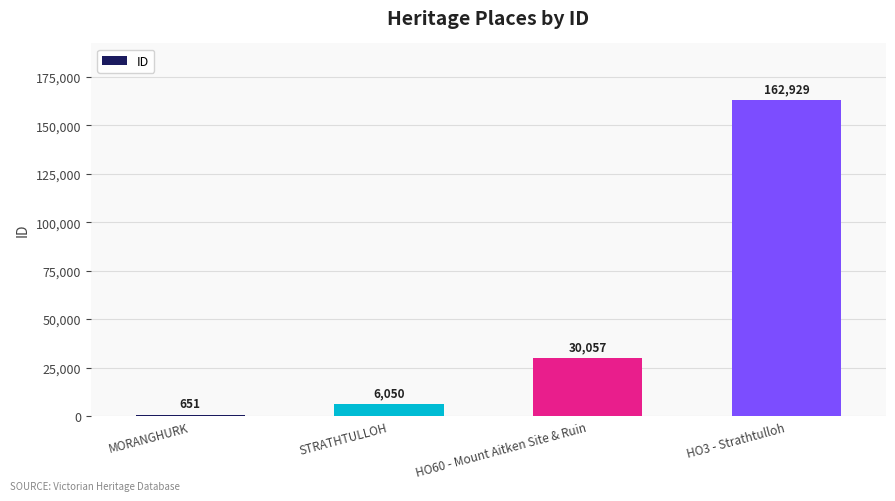

How many values are below 30057?

2